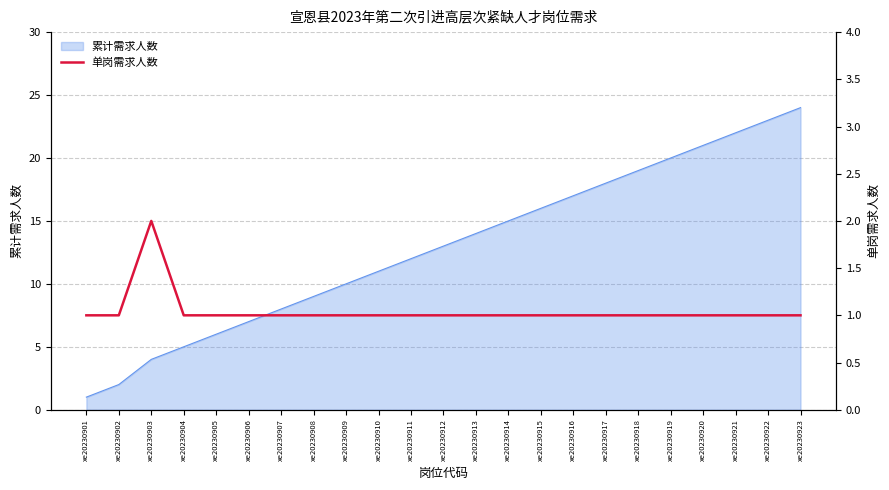

What is the maximum value for 累计需求人数?

24